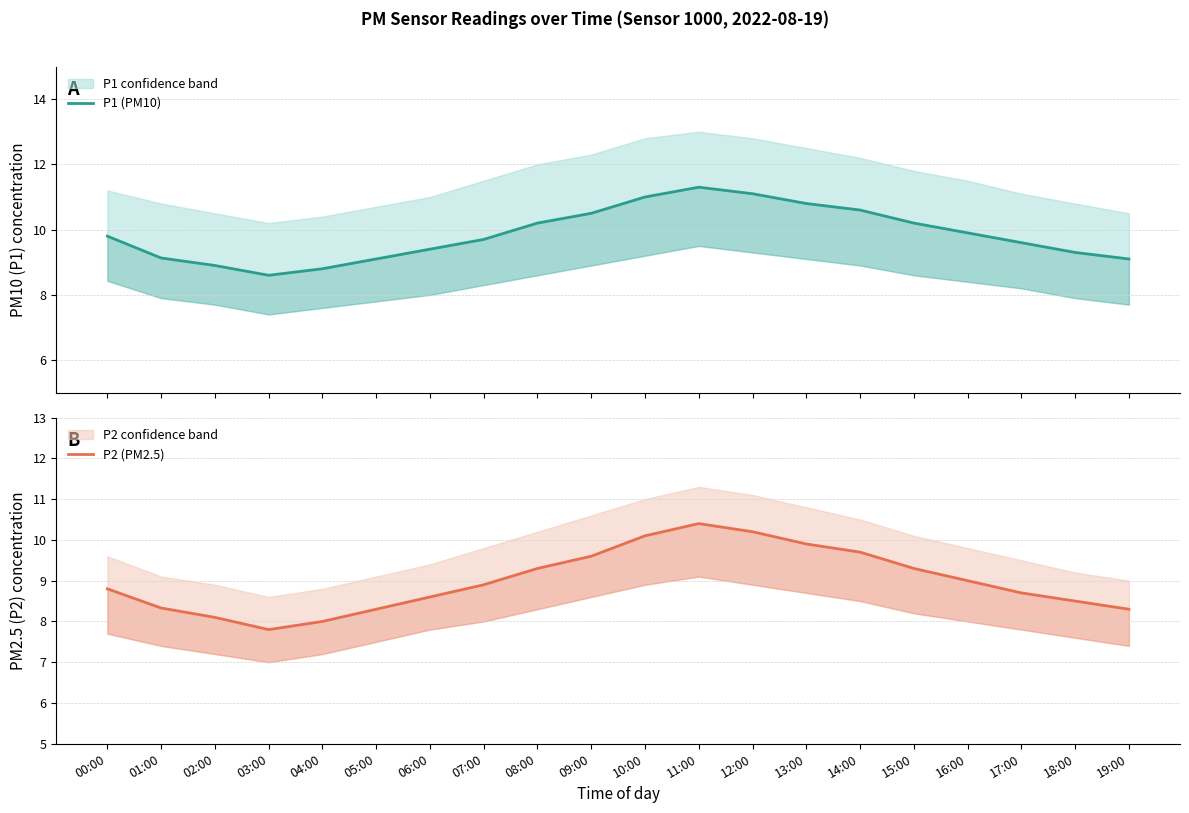

Reading left to right, list all the values displayed in this chart.

P1 (PM10): 00:00=9.8	01:00=9.1	02:00=8.9	03:00=8.6	04:00=8.8	05:00=9.1	06:00=9.4	07:00=9.7	08:00=10.2	09:00=10.5	10:00=11.0	11:00=11.3	12:00=11.1	13:00=10.8	14:00=10.6	15:00=10.2	16:00=9.9	17:00=9.6	18:00=9.3	19:00=9.1
P2 (PM2.5): 00:00=8.8	01:00=8.3	02:00=8.1	03:00=7.8	04:00=8.0	05:00=8.3	06:00=8.6	07:00=8.9	08:00=9.3	09:00=9.6	10:00=10.1	11:00=10.4	12:00=10.2	13:00=9.9	14:00=9.7	15:00=9.3	16:00=9.0	17:00=8.7	18:00=8.5	19:00=8.3